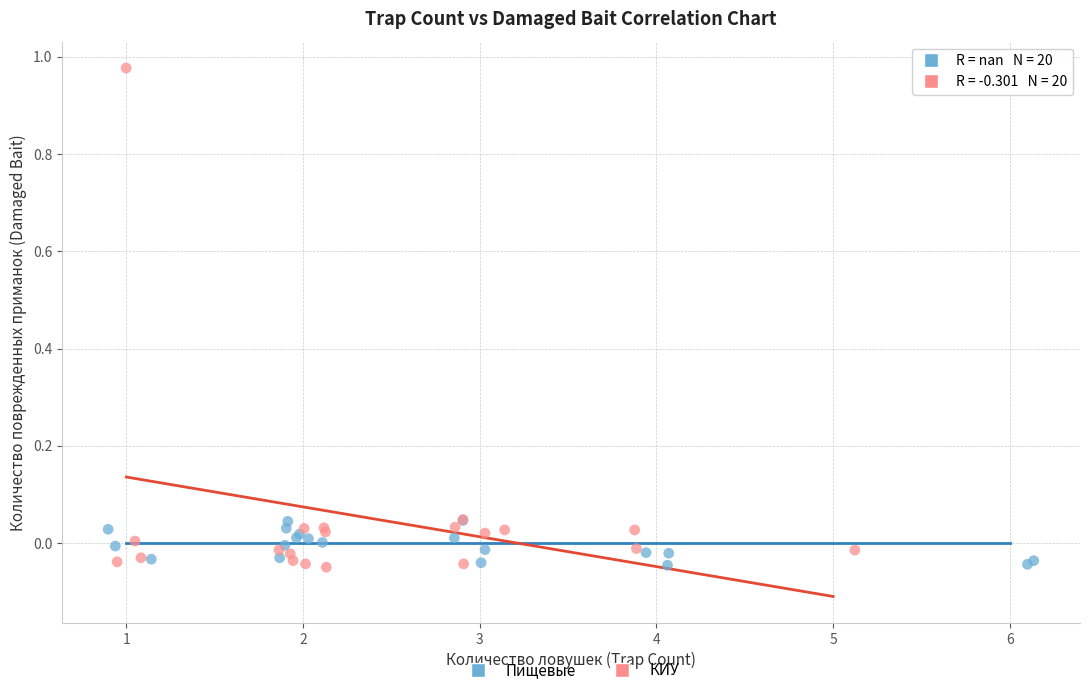

Which series has the largest Y range (max minus min)?

КИУ